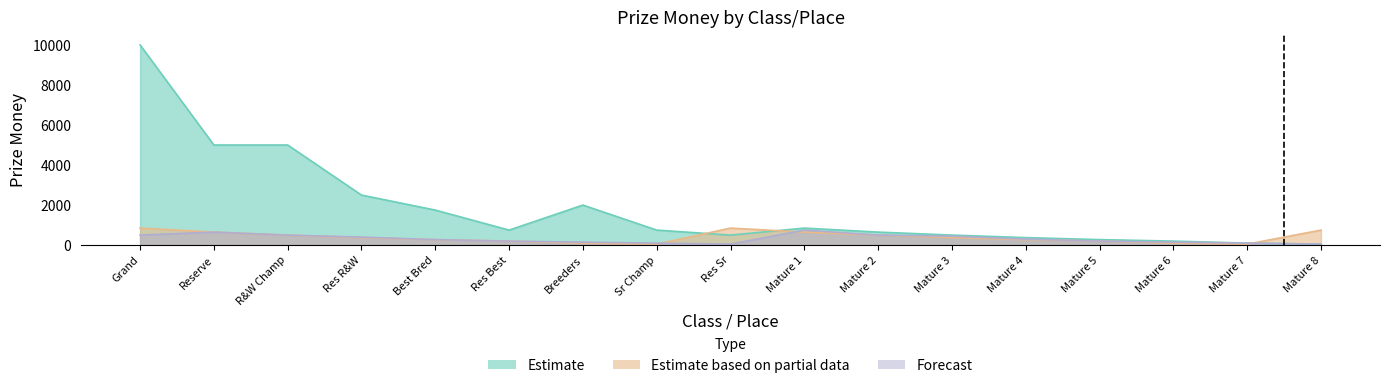

Where is Forecast nearest to the value 400?

Res R&W